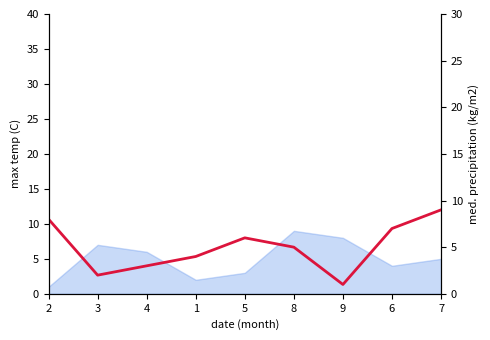

Where is the first local minimum?

3